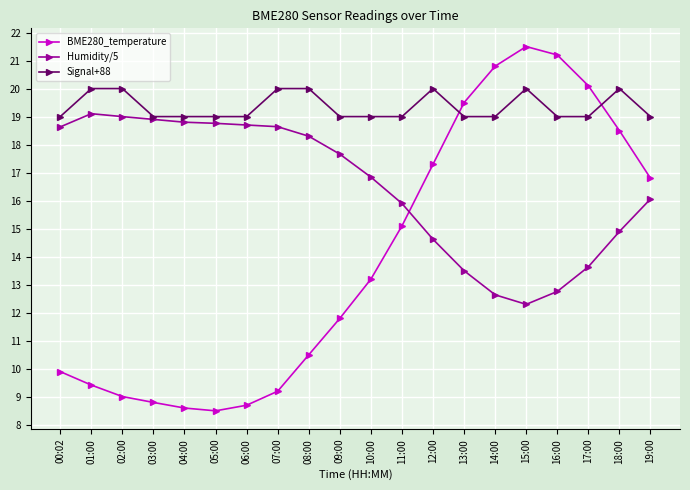

What position from the left is 18:00?

19